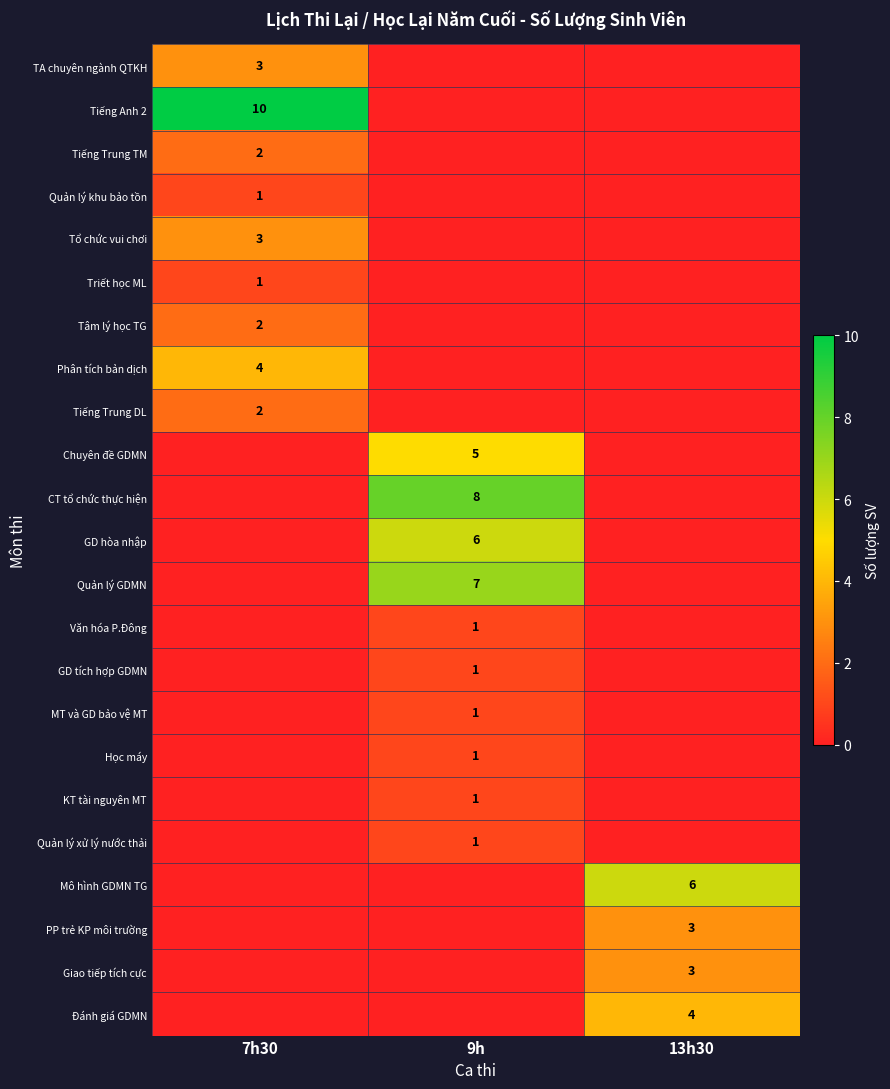

Is it true that MT và GD bảo vệ MT equals 1 at 9h?

True